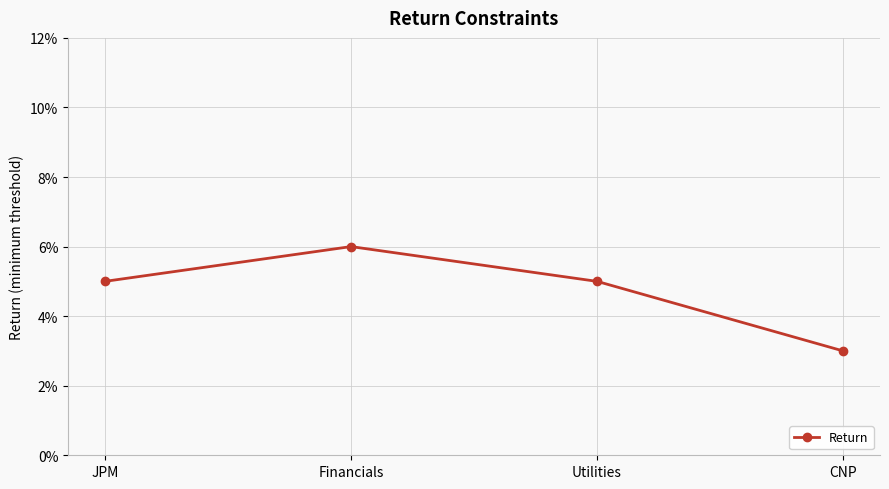

Is this an area chart (filled region under the line)?

No